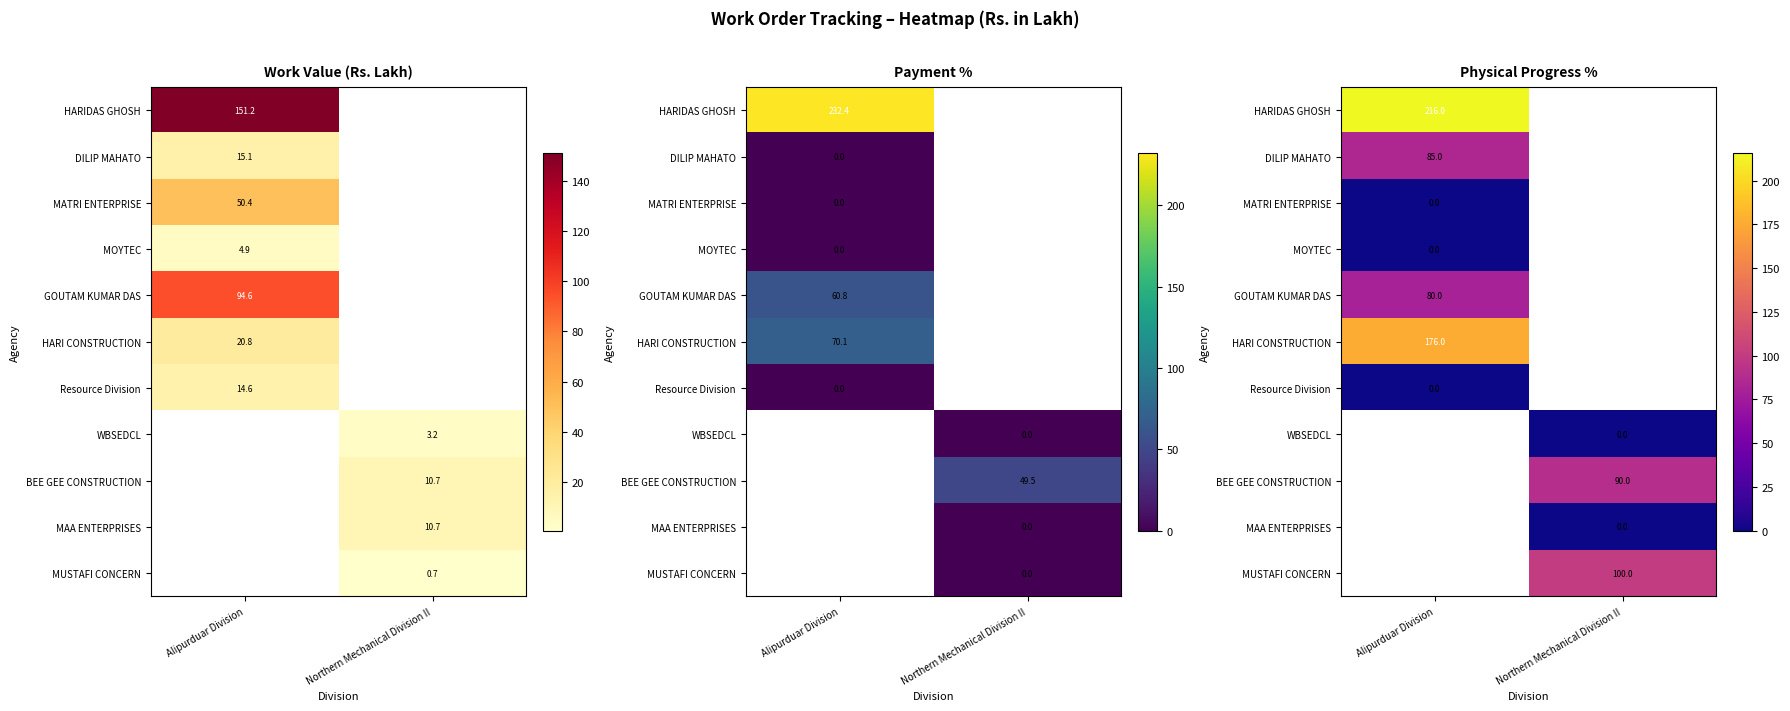

Is it true that HARIDAS GHOSH equals 67.0 at Alipurduar Division?

False